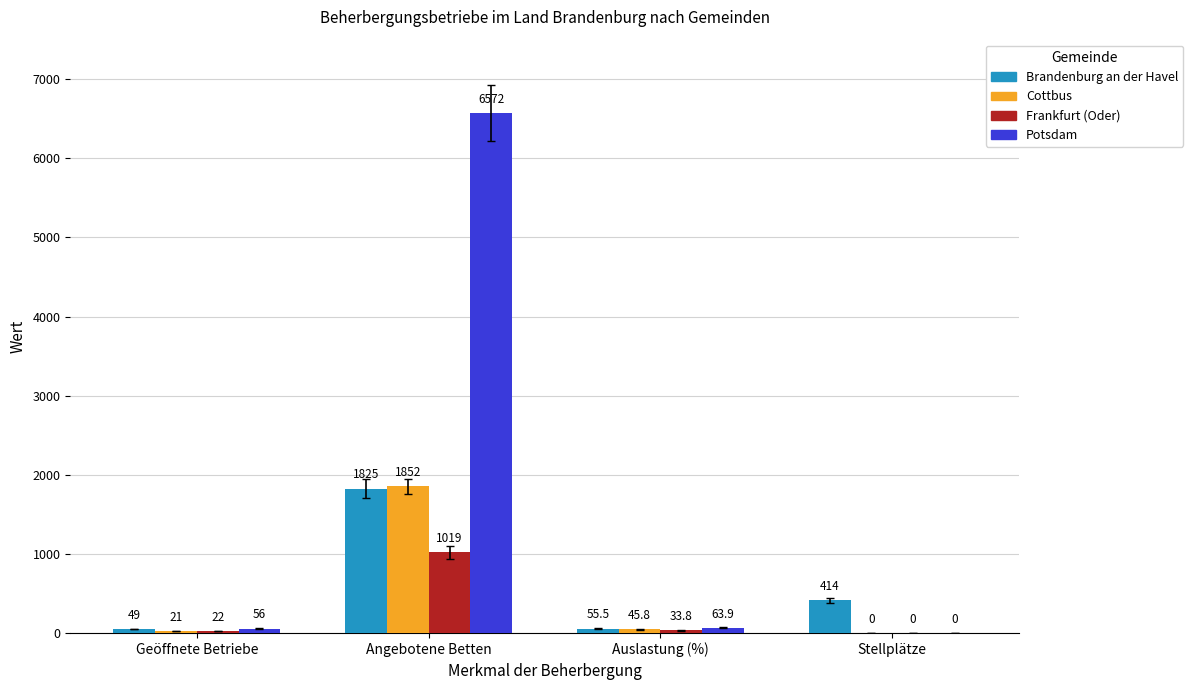

How many categories are shown in the chart?

4